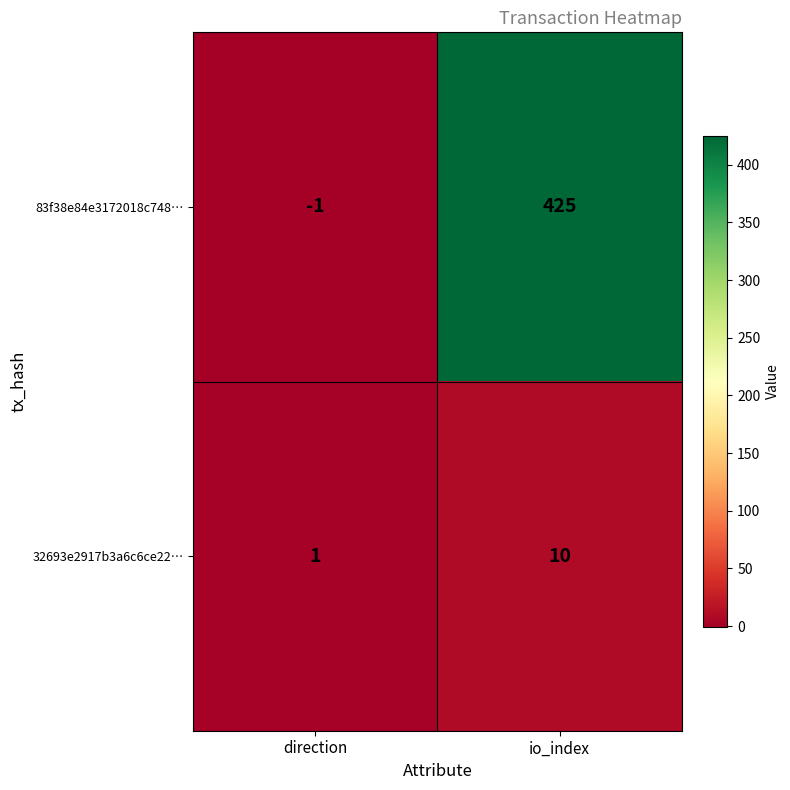

How many values in 83f38e84e3172018c748… are below zero?

1